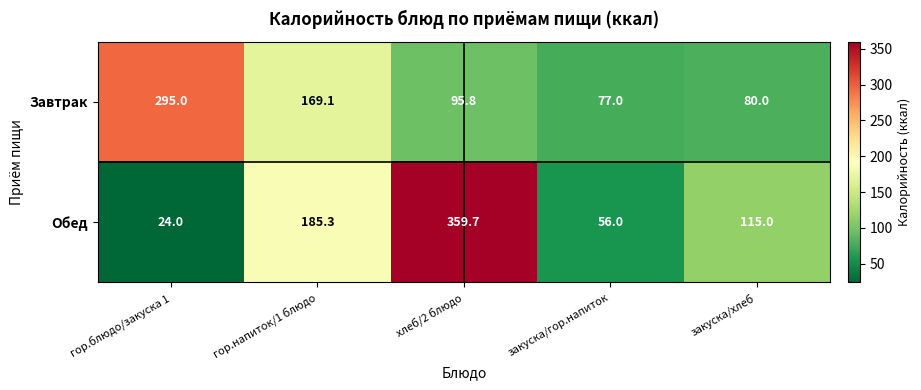

What is the sum of all Завтрак values?

716.9